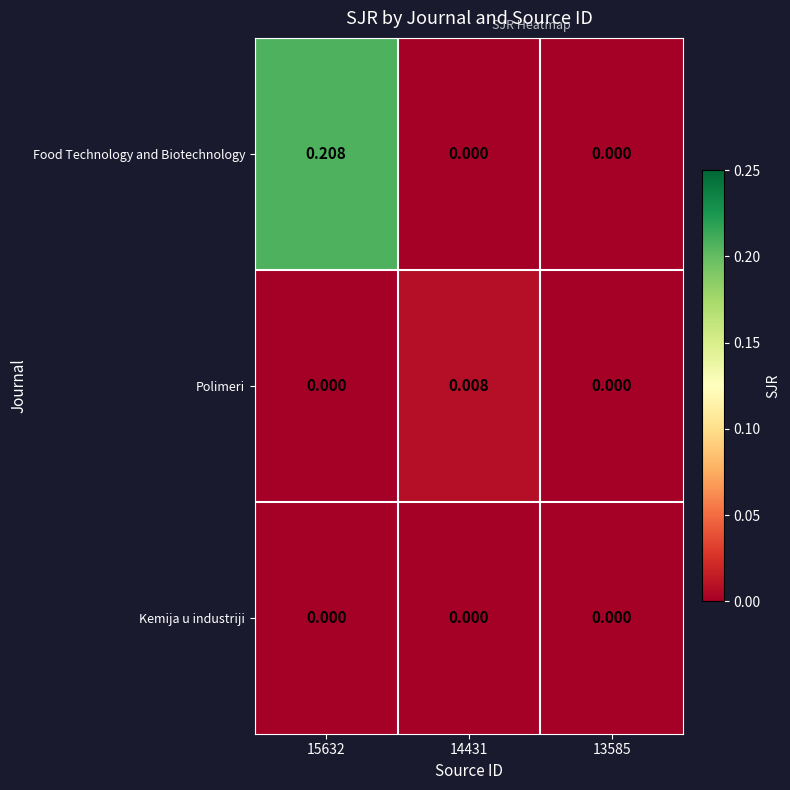

Which series has the largest total across all categories?

Food Technology and Biotechnology